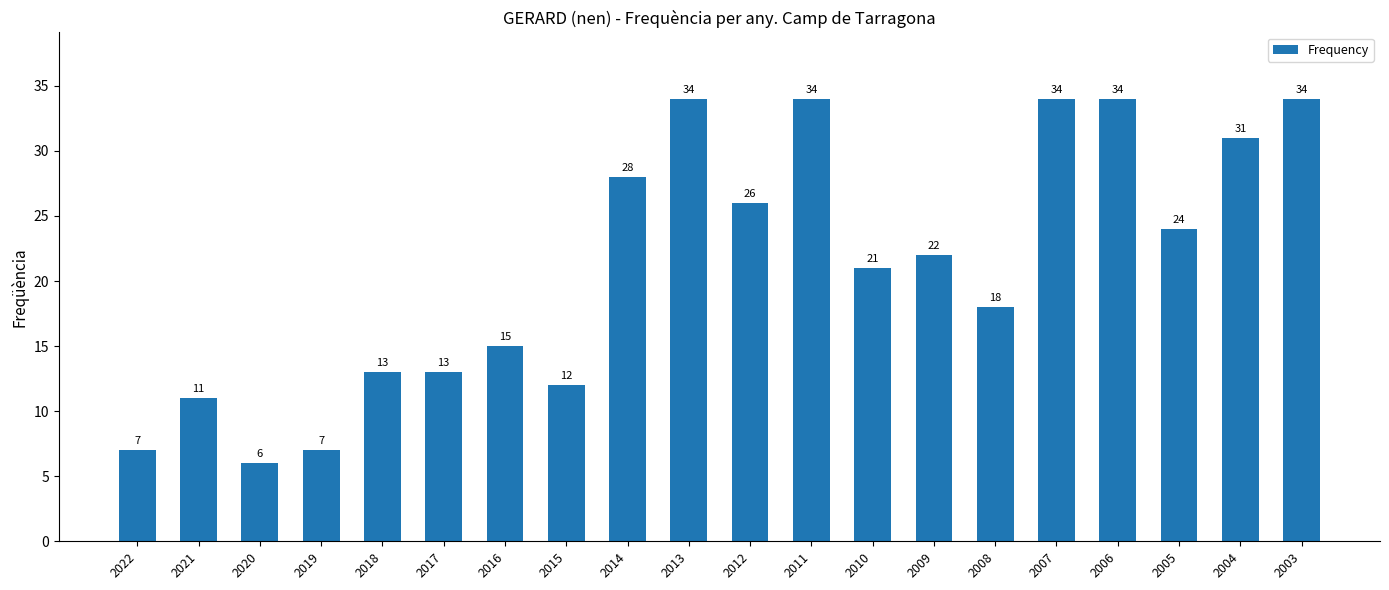

What is the maximum value shown in the chart?

34